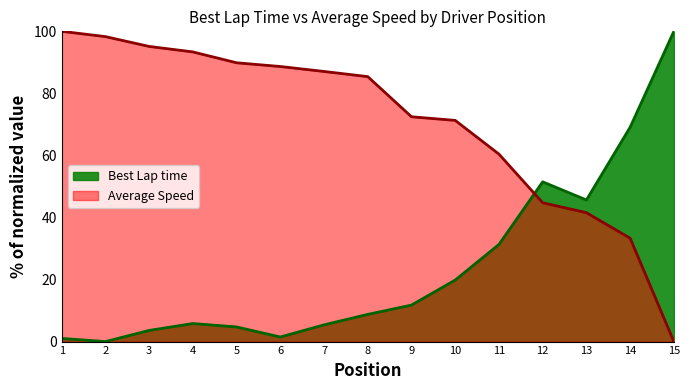

Where is Average Speed nearest to the value 50?

12